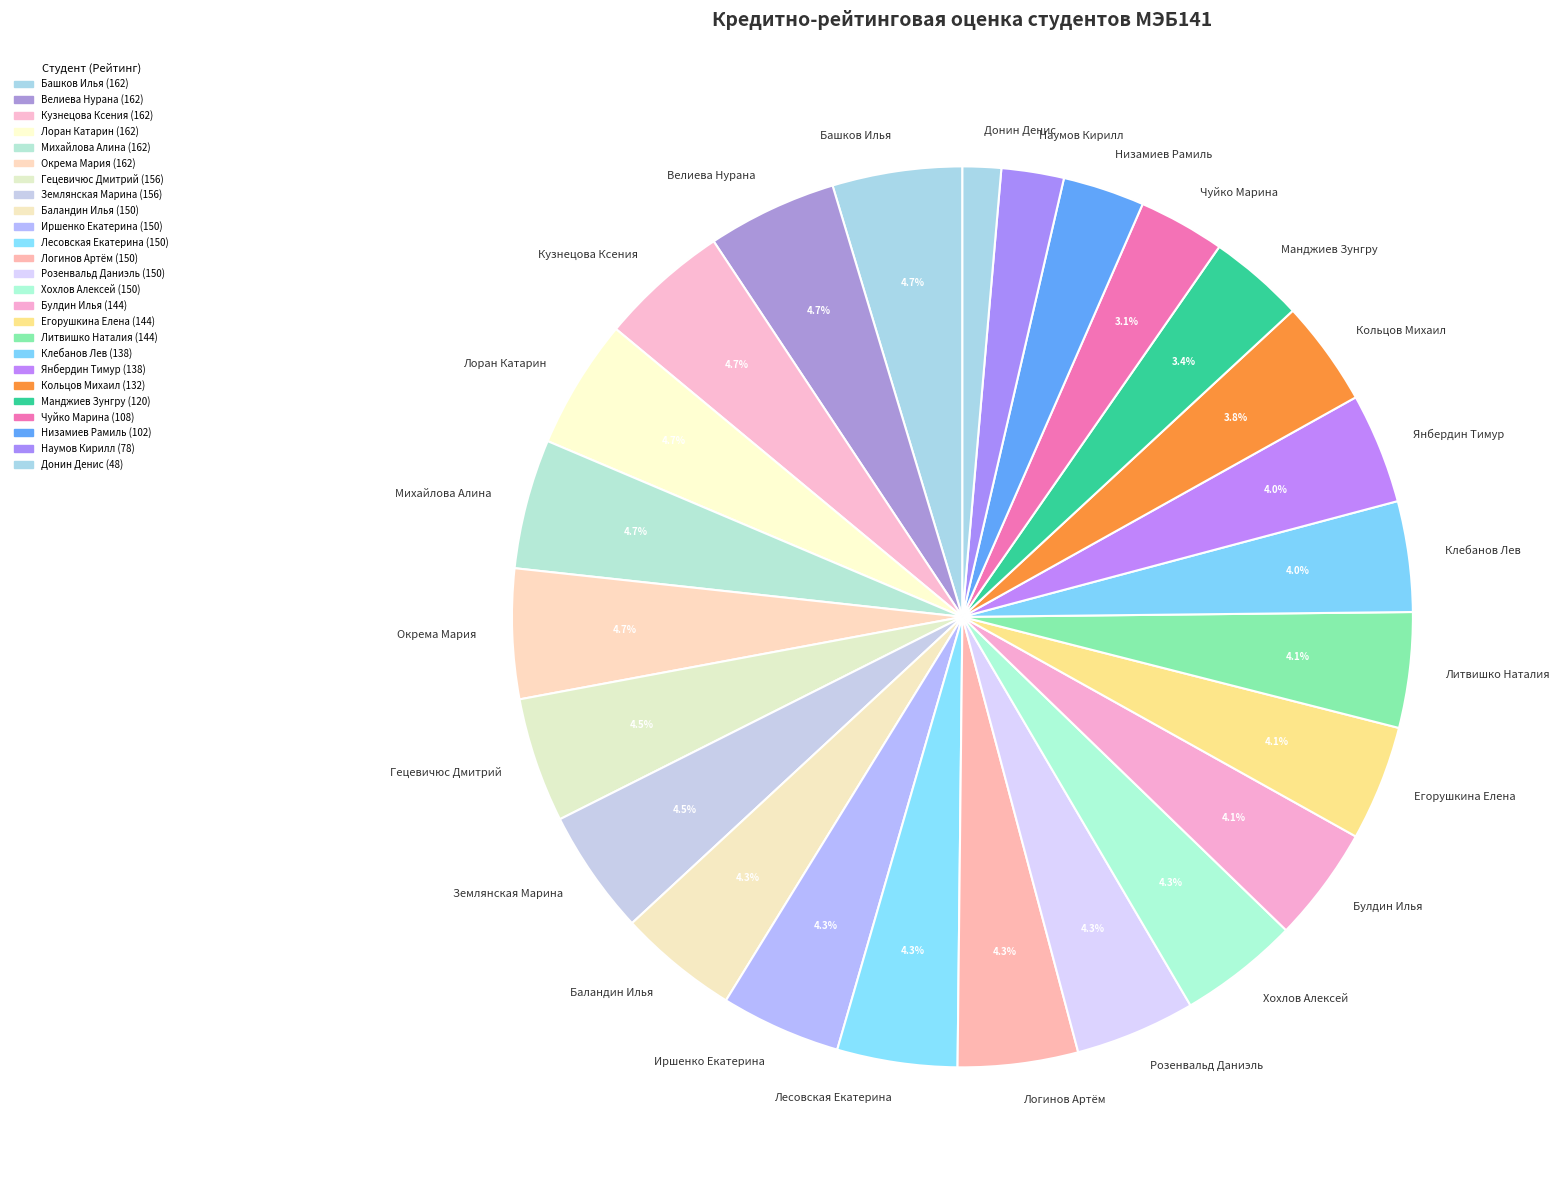

Which category has the smallest portion of the pie?

Донин Денис